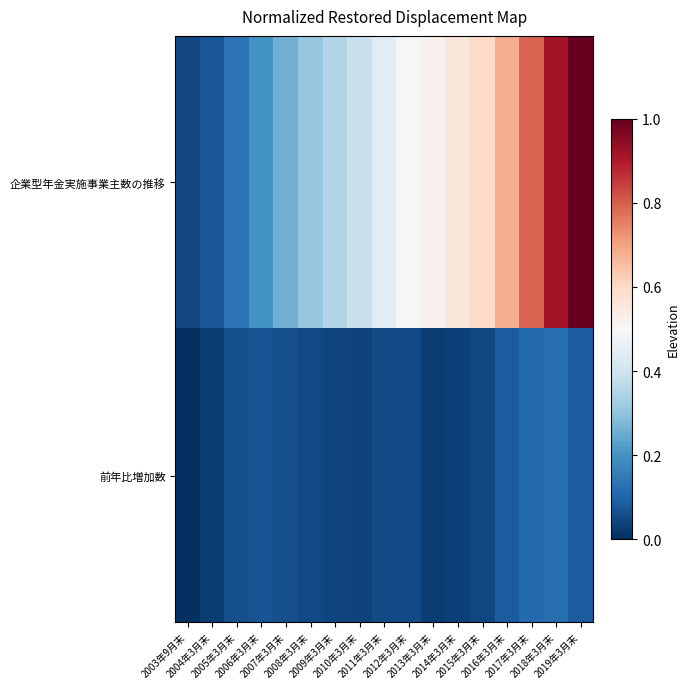

What is the difference between the highest and lowest values at 2017年3月末?

0.7